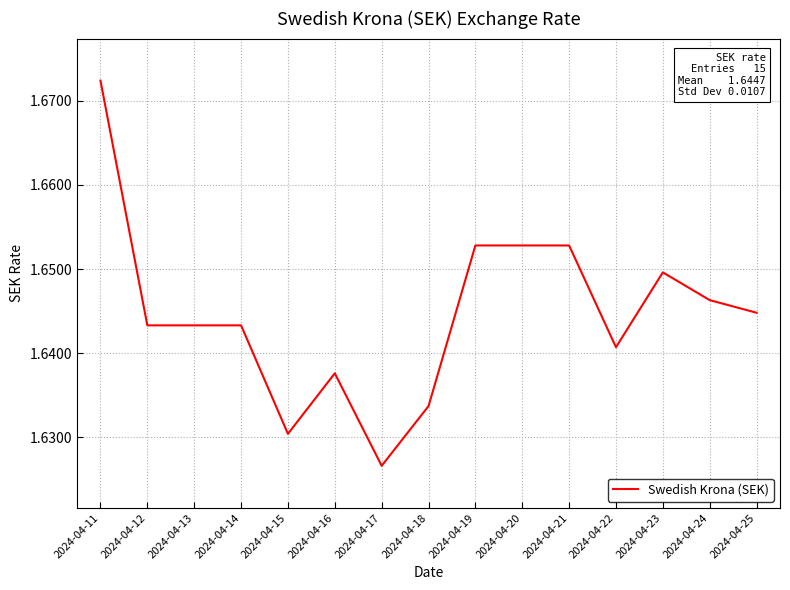

Which label corresponds to the smallest value in the chart?

2024-04-17